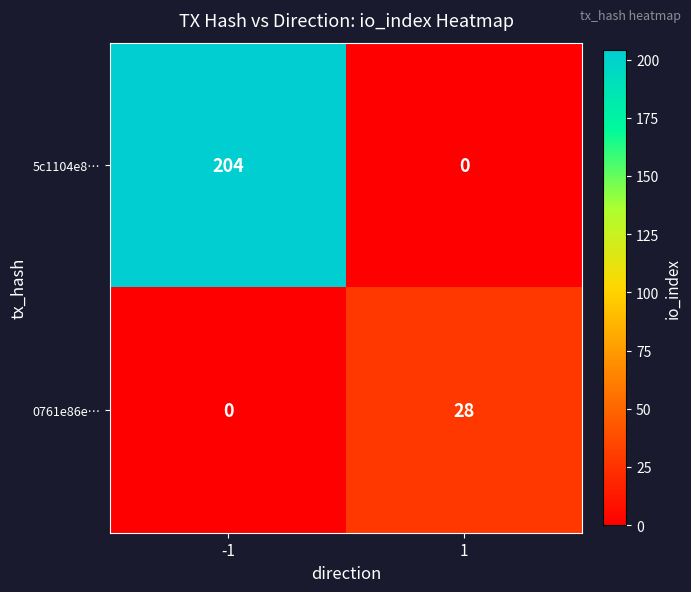

At 1, list the series in order from smallest to largest.

5c1104e8…, 0761e86e…